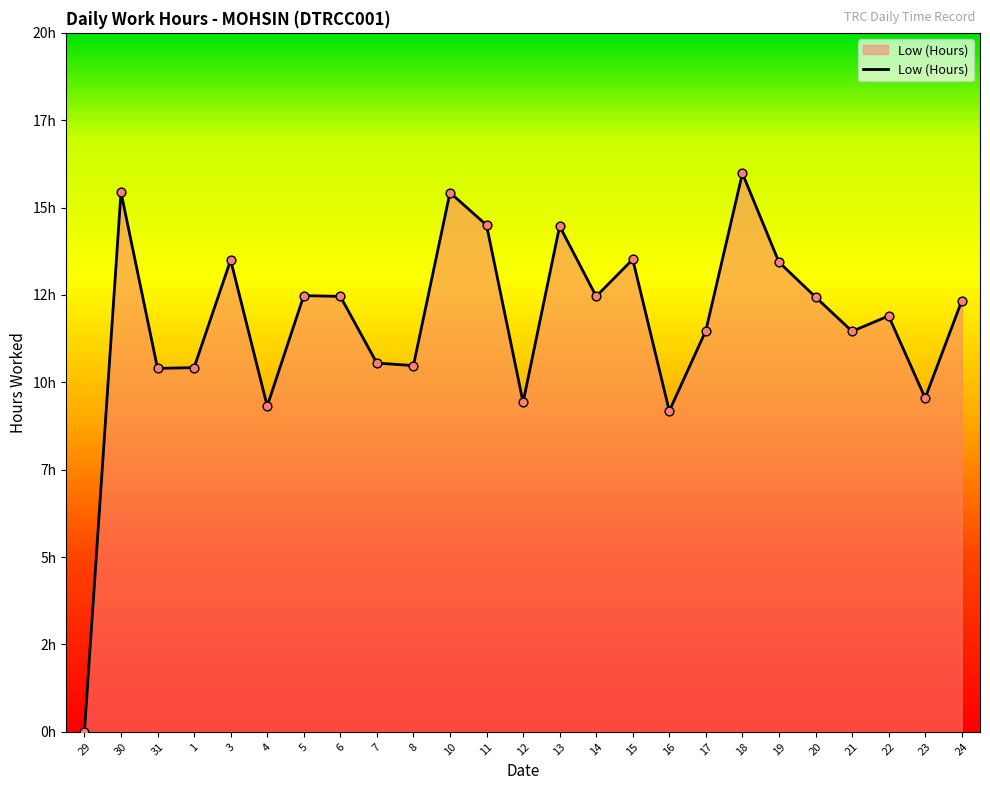

What is the change in value from 3 to 11?

+1.0